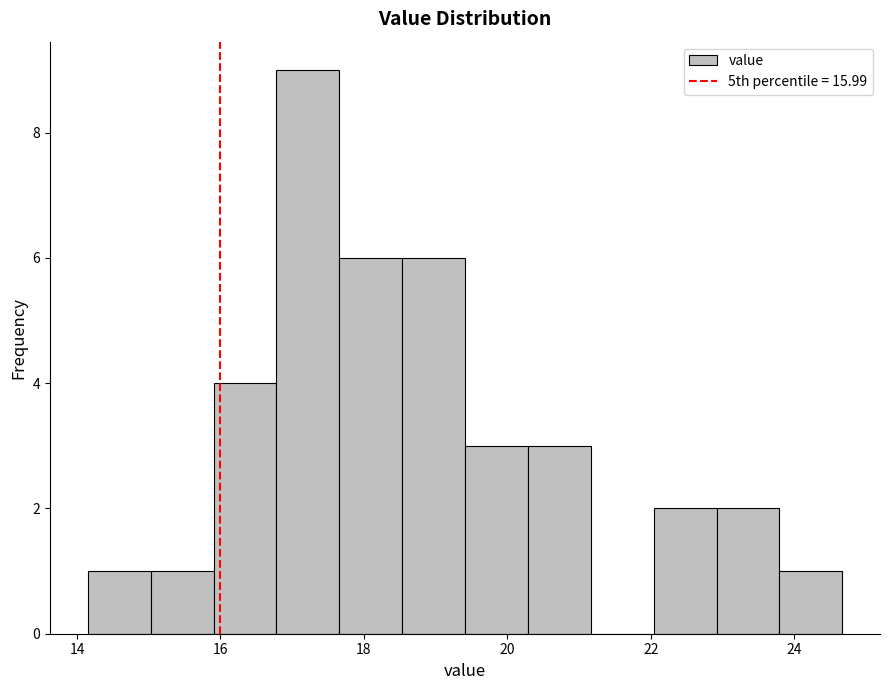

How tall is the bar that spans 23.8 to 24.6 on the x-axis? Neither the bar edges nor the heights are printed on the chart, so give them approximately, as read against the axes.

1